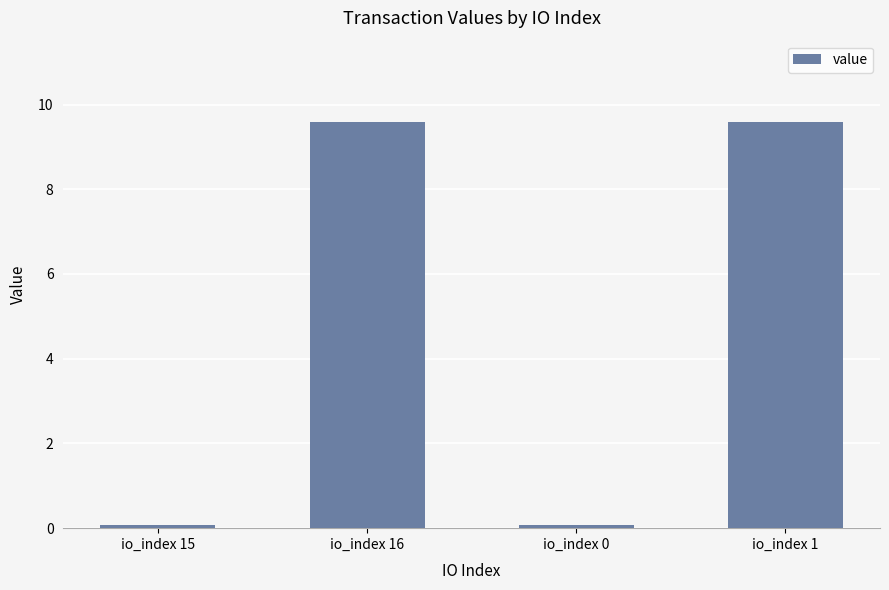

What is the difference between the second highest and minimum values?

9.5